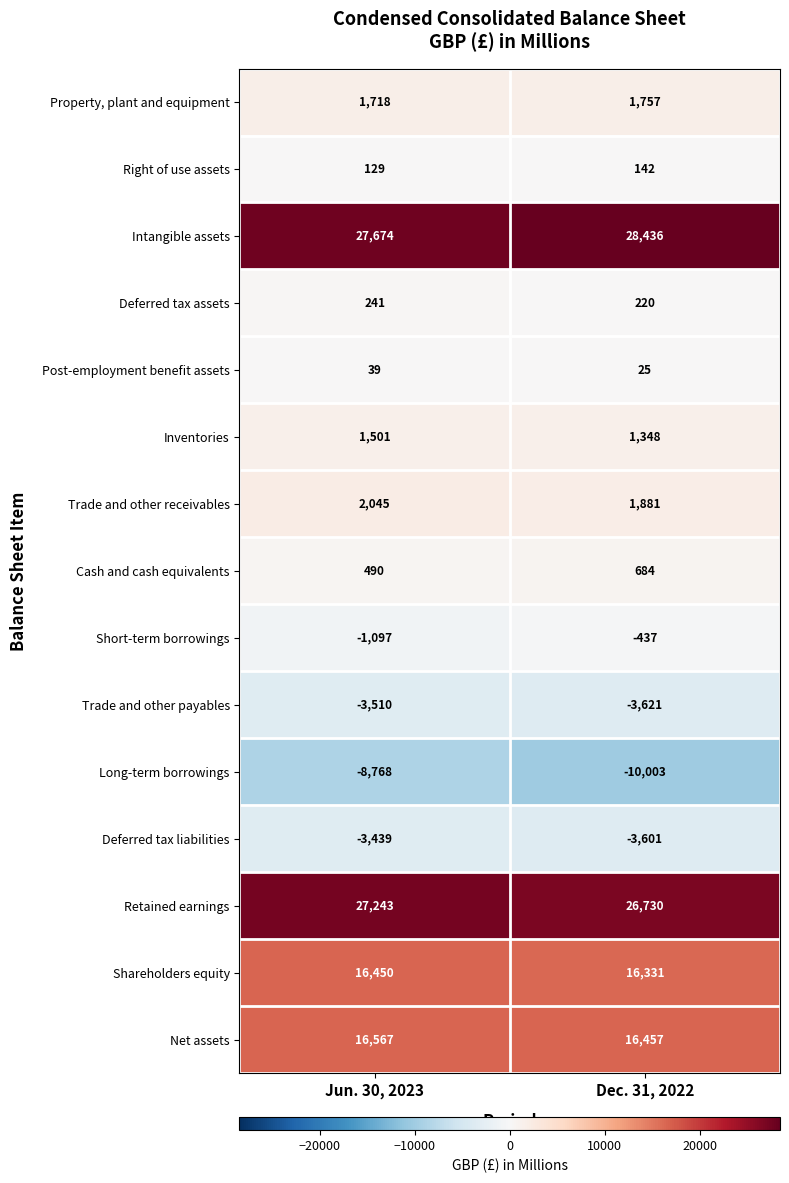

Count the number of data series in this chart.

15